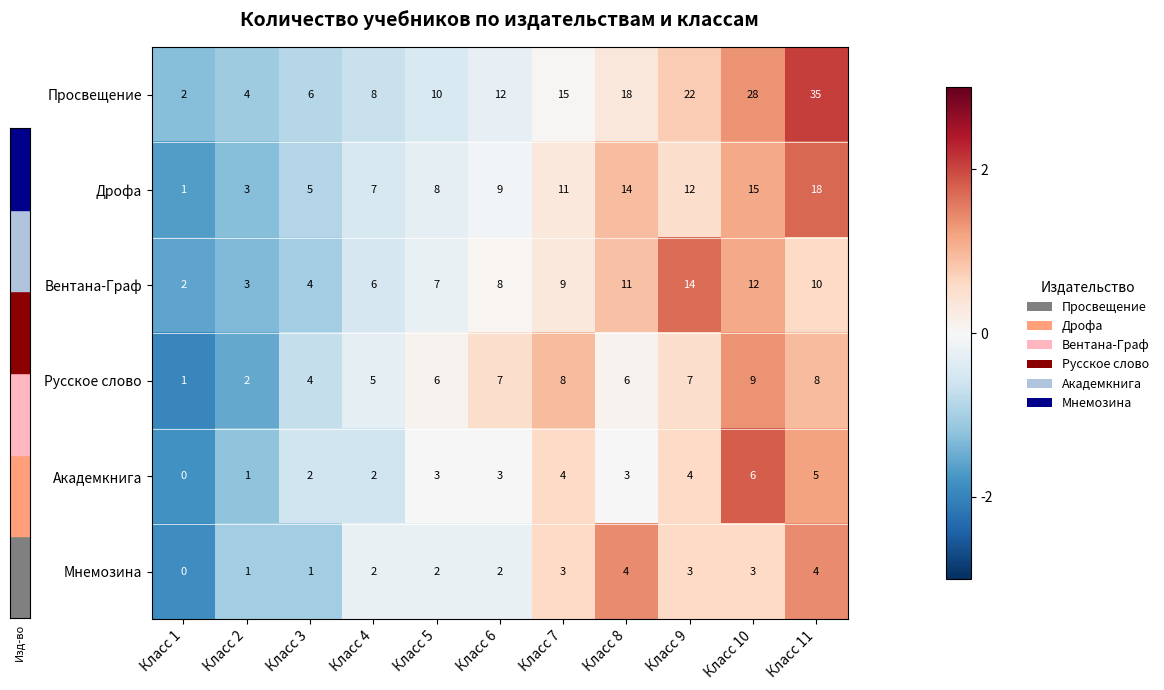

Which has a higher value, Класс 5 or Класс 1?

Класс 5